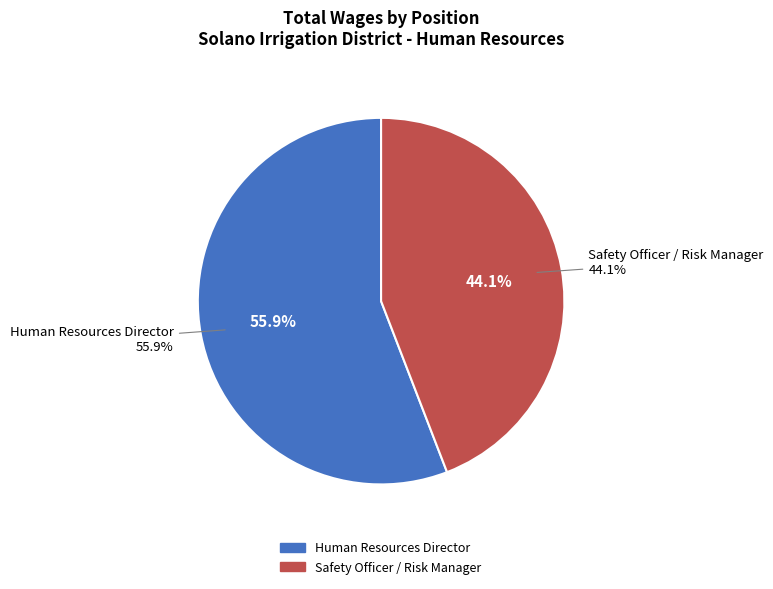

Does Human Resources Director account for over 50% of the chart?

Yes